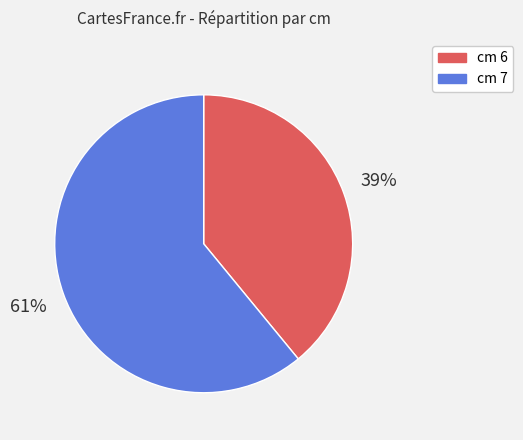

To the nearest percent, what is the average slice percentage?

50%